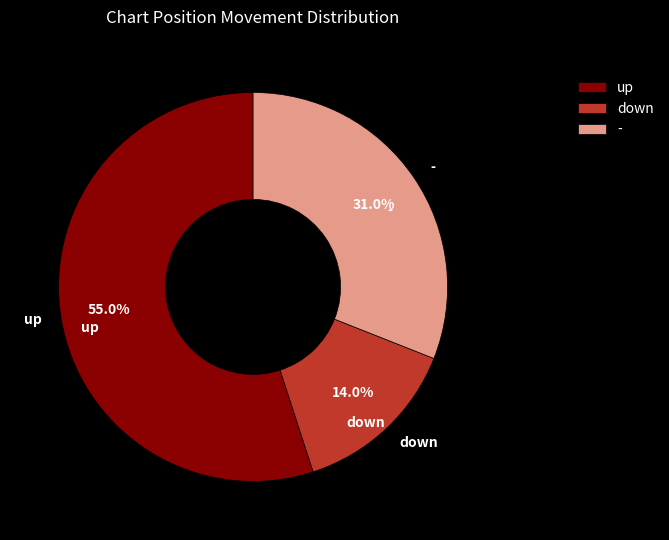

To the nearest percent, what is the combined percentage of up and -?

86%